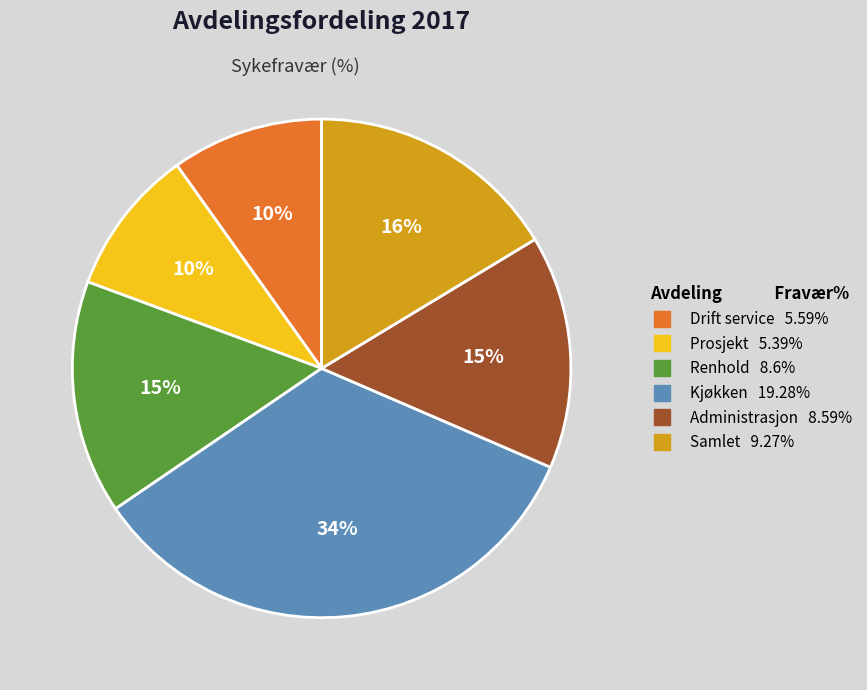

Is the sum of Administrasjon and Prosjekt greater than half?

No